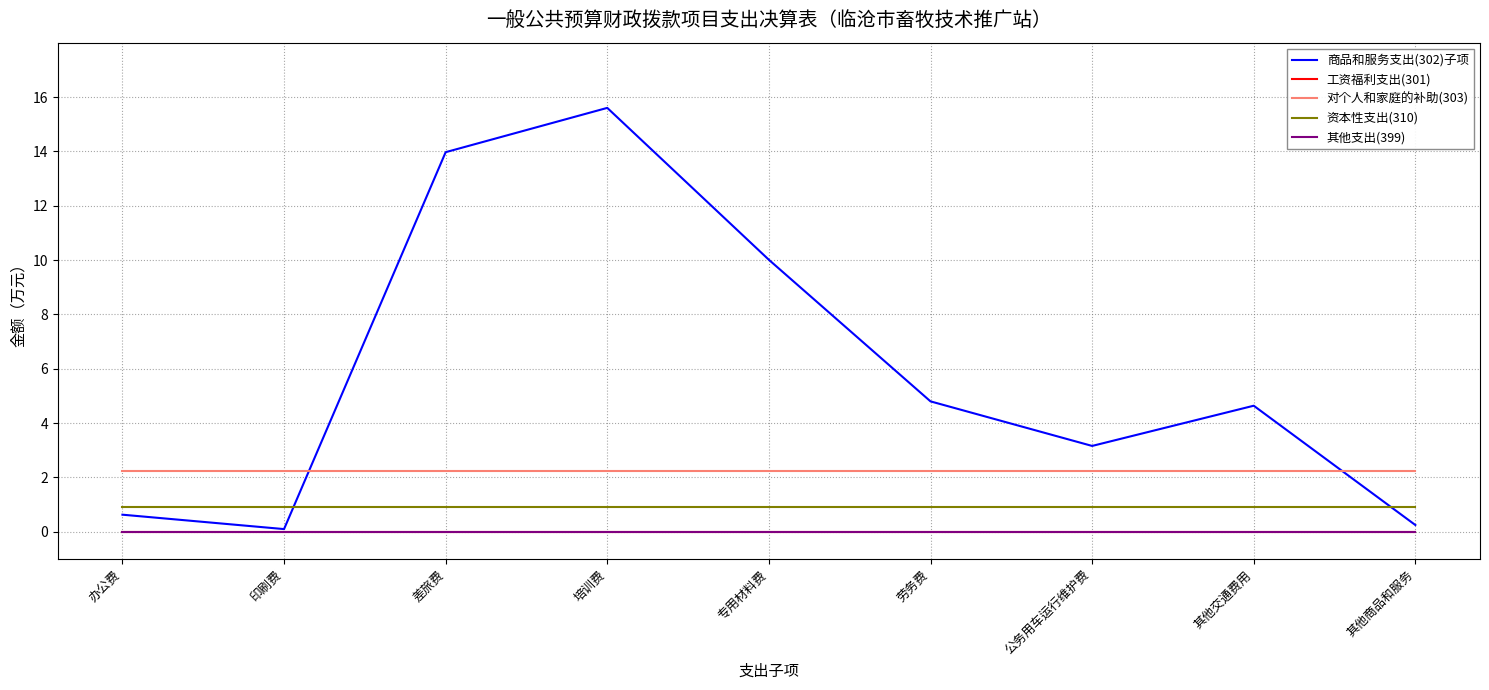

Which series has the largest total across all categories?

商品和服务支出(302)子项